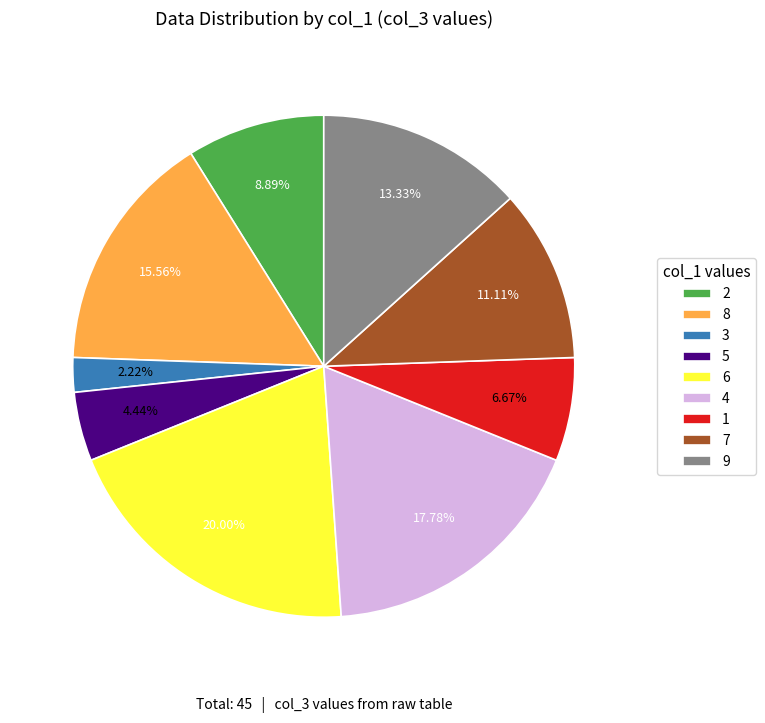

Rank the categories by value from highest to lowest.

6, 4, 8, 9, 7, 2, 1, 5, 3